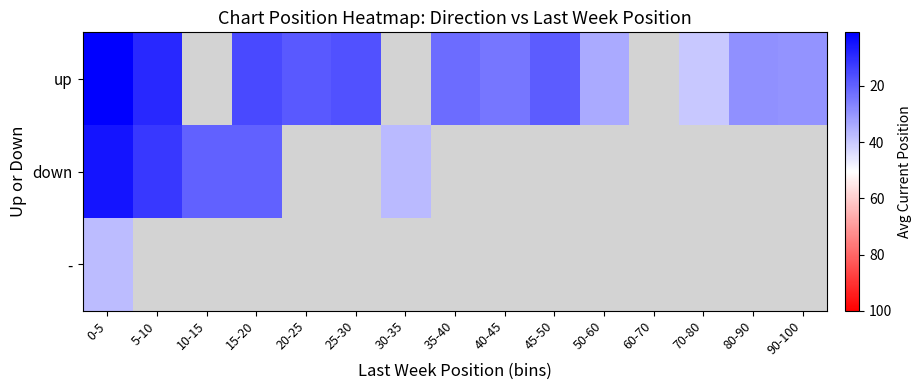

Which has a higher value, 5-10 or 60-70?

60-70